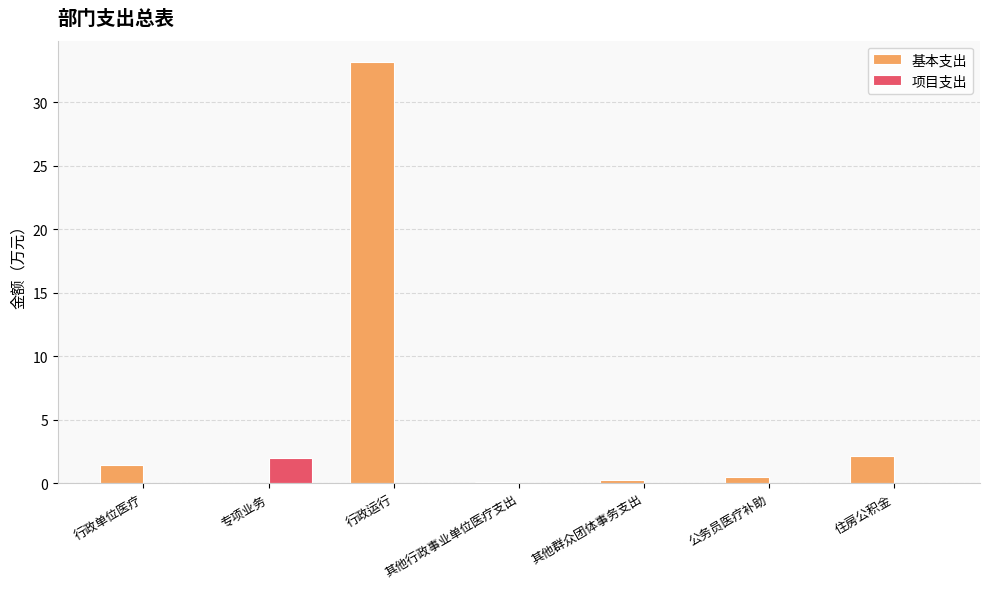

At which category does the chart reach its peak across all series?

行政运行